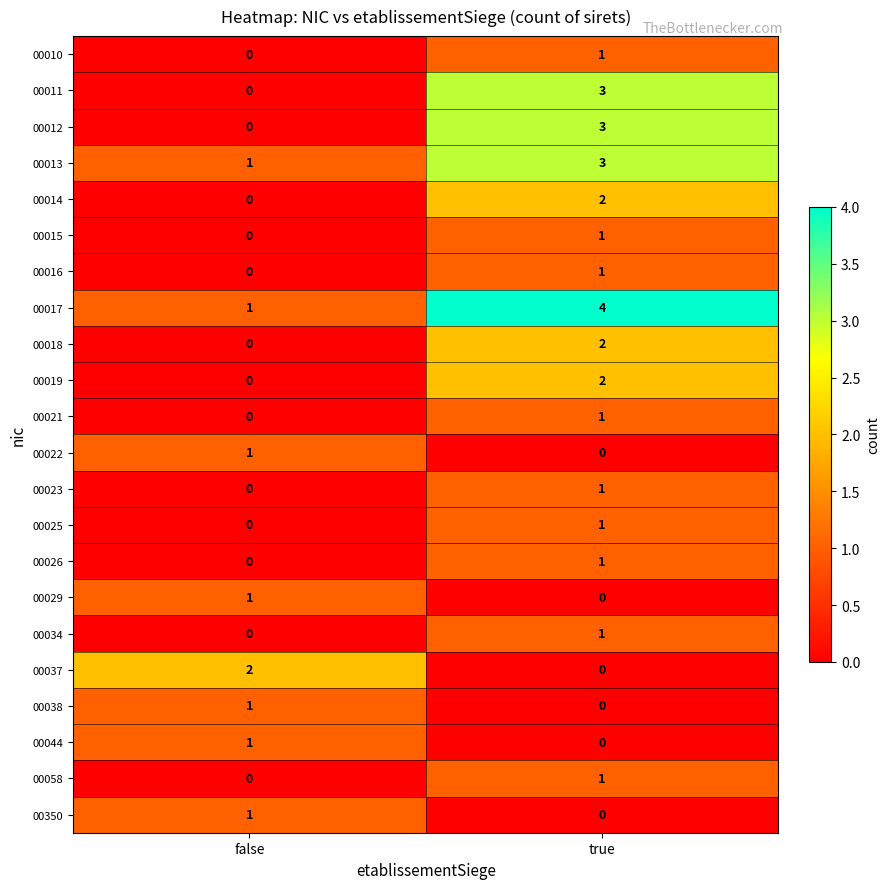

List the labels in order of 00010 value, smallest first.

false, true